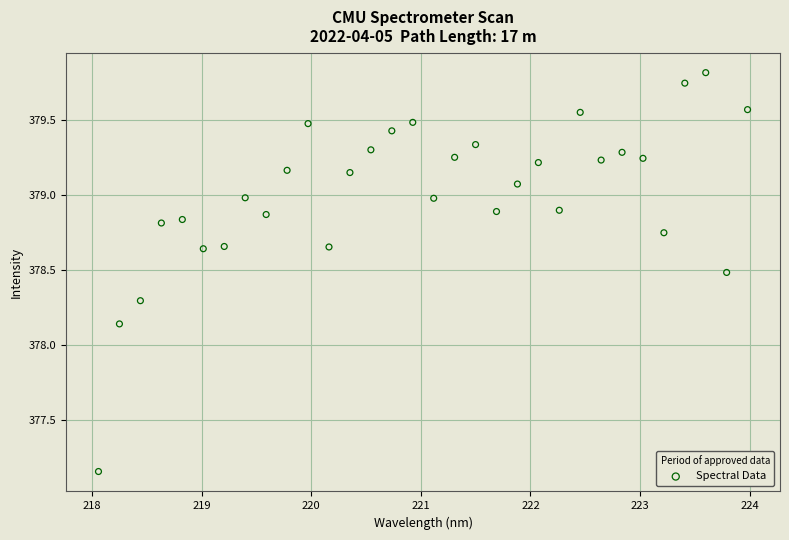

What is the range of X values (max minus min)?

5.9